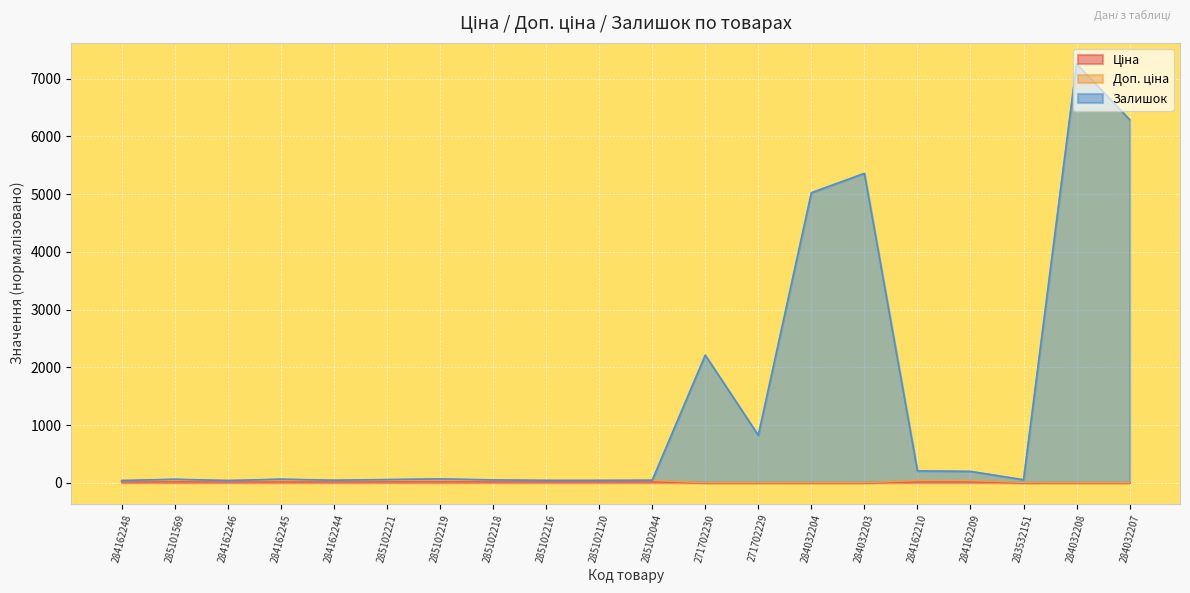

What is the maximum value for Залишок?

7260.5